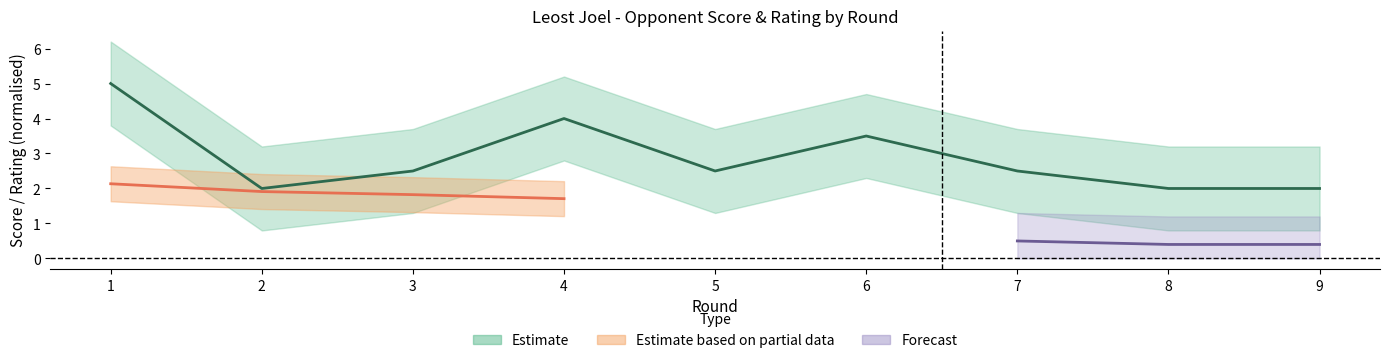

Rank the categories by value from highest to lowest.

1, 4, 6, 3, 5, 7, 2, 8, 9